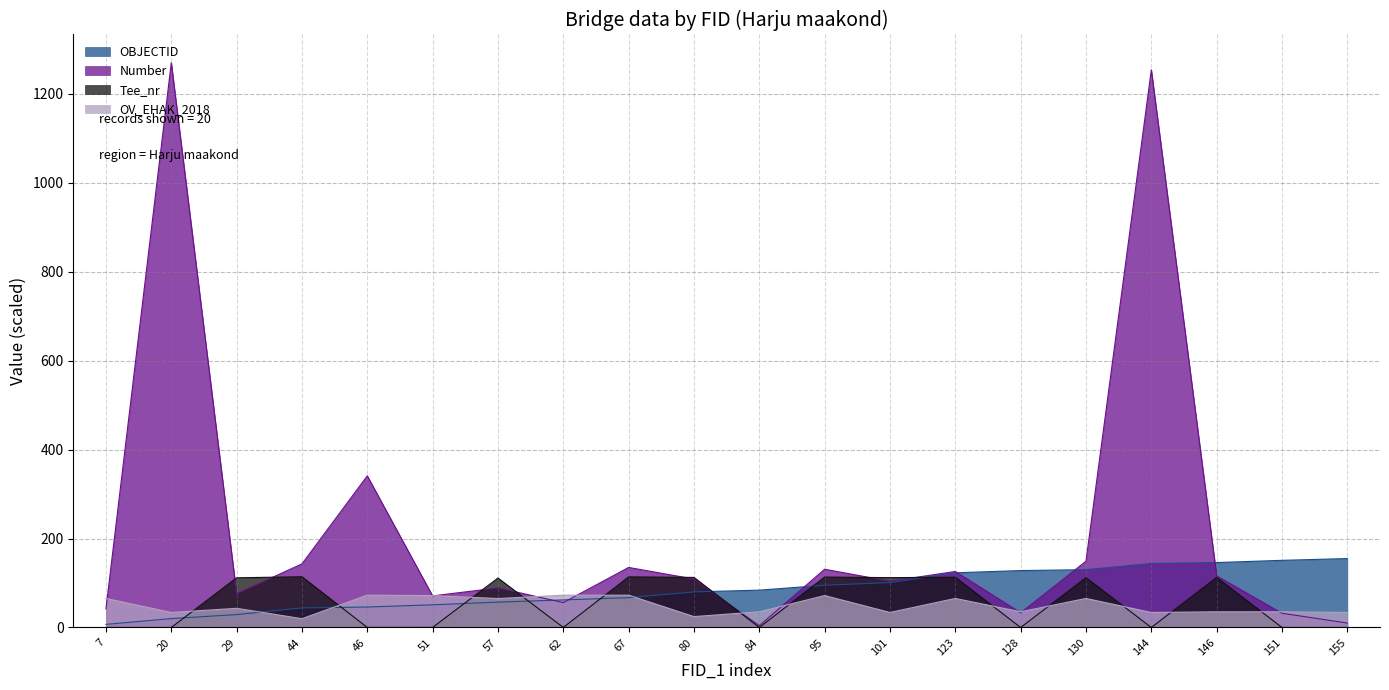

What is the average value of the Number series?

214.6